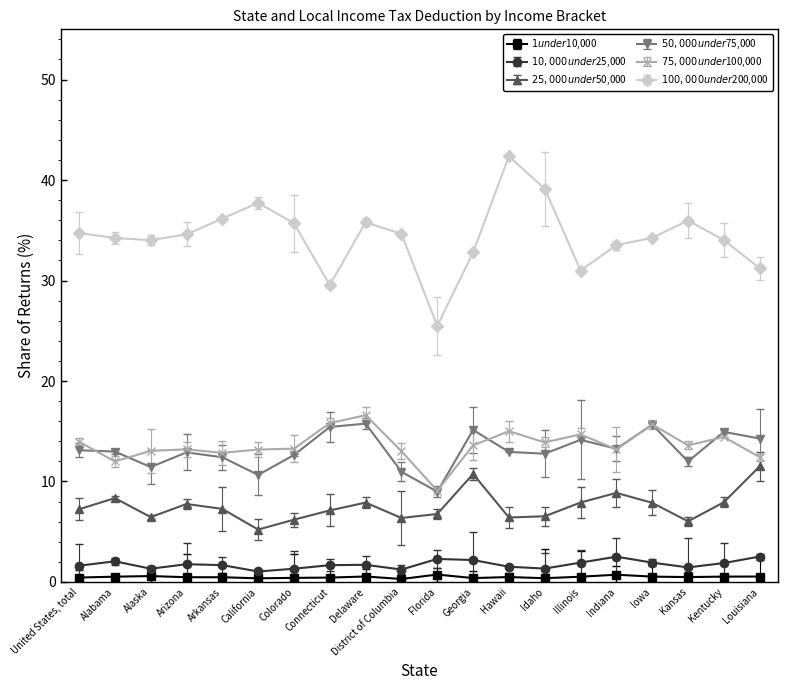

At how many categories does at least one series exceed 2?

20